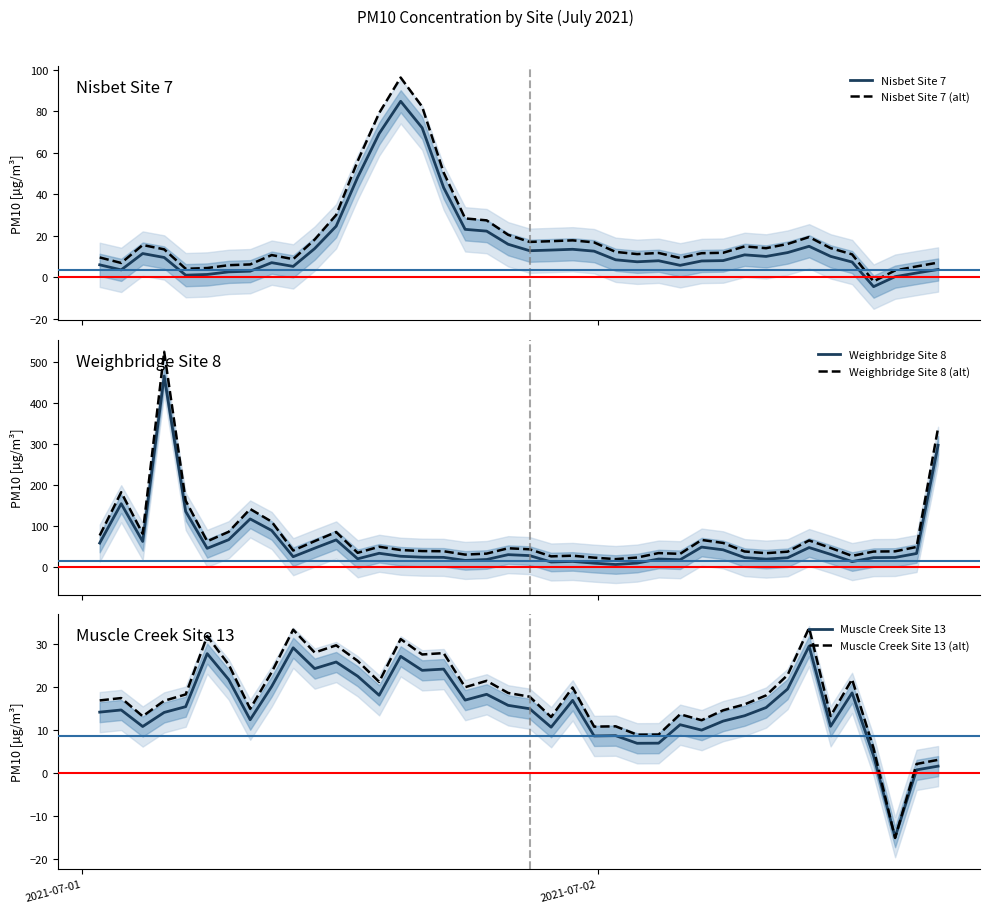

Rank the series by their maximum value, from lowest to highest.

Muscle Creek Site 13, Muscle Creek Site 13 (alt), Nisbet Site 7, Nisbet Site 7 (alt), Weighbridge Site 8, Weighbridge Site 8 (alt)